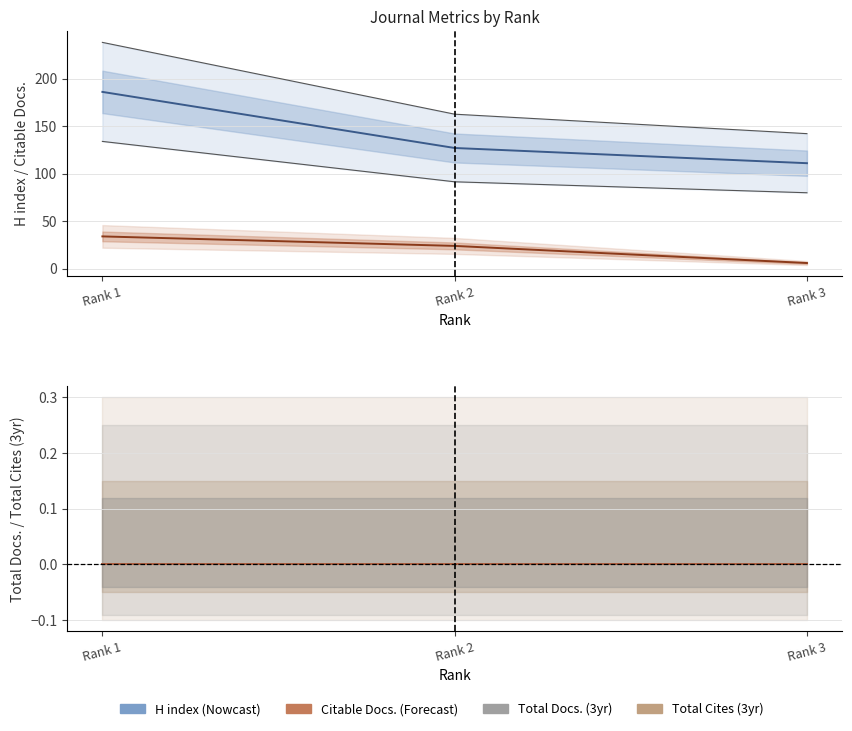

At how many categories does at least one series exceed 45?

3